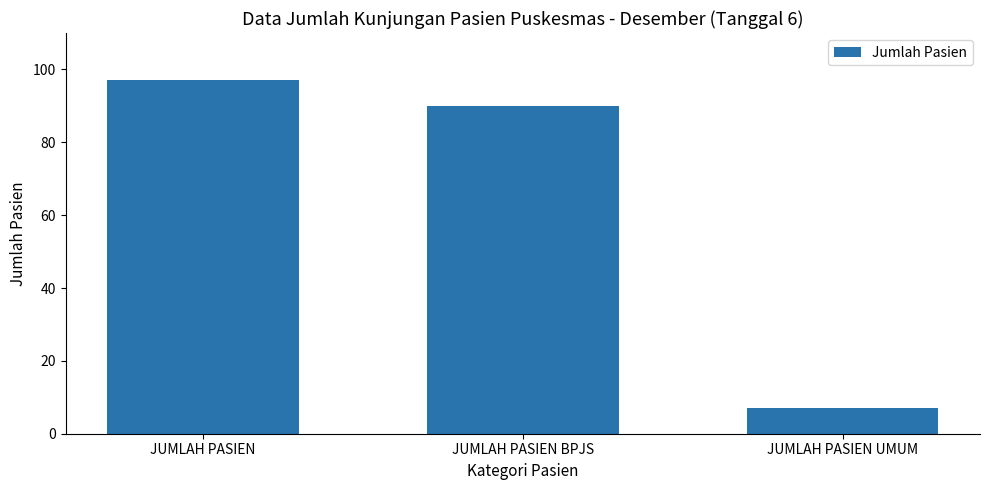

What is the difference between the second highest and minimum values?

83